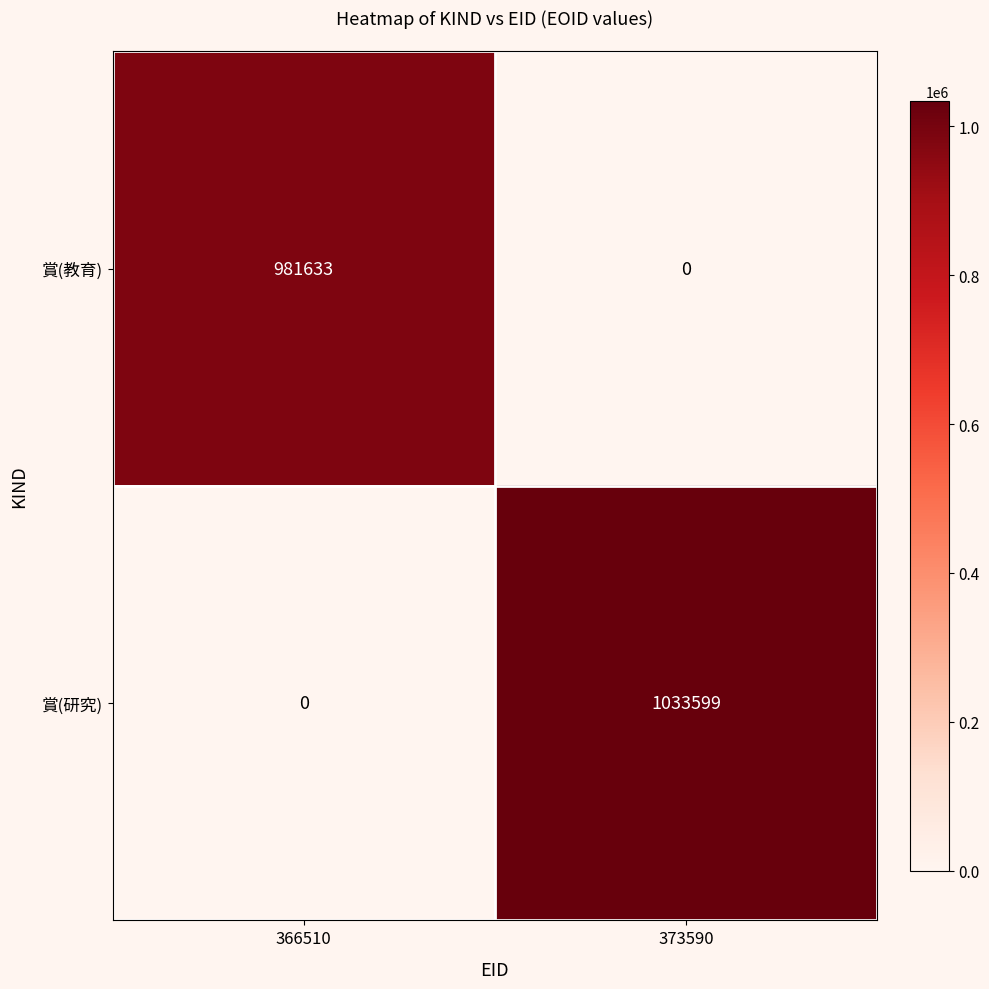

What is the sum of the 賞(教育) values at 366510 and 373590?

981633